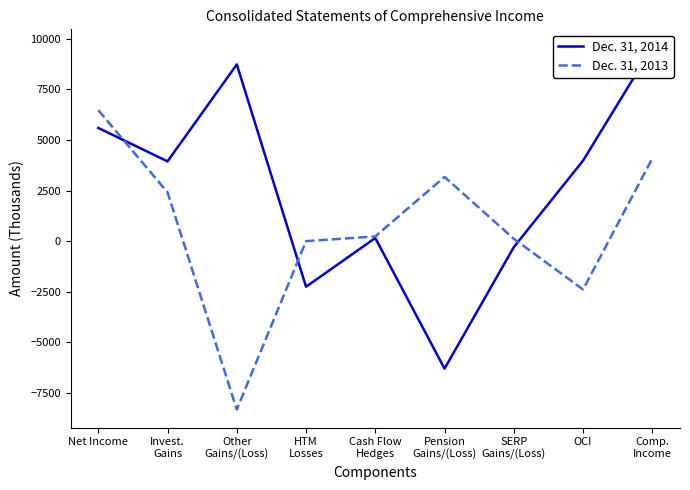

What is the sum of the Dec. 31, 2014 values at Net Income and HTM
Losses?

3342